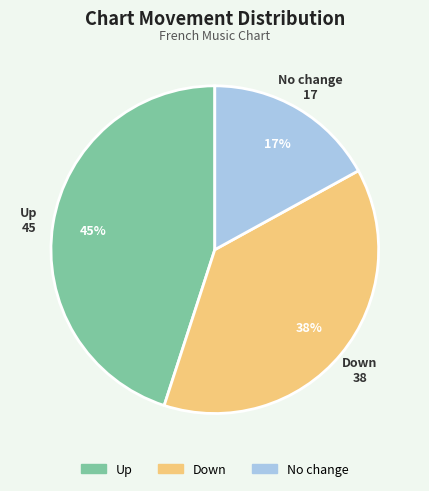

Is there any slice that represents more than half of the pie?

No